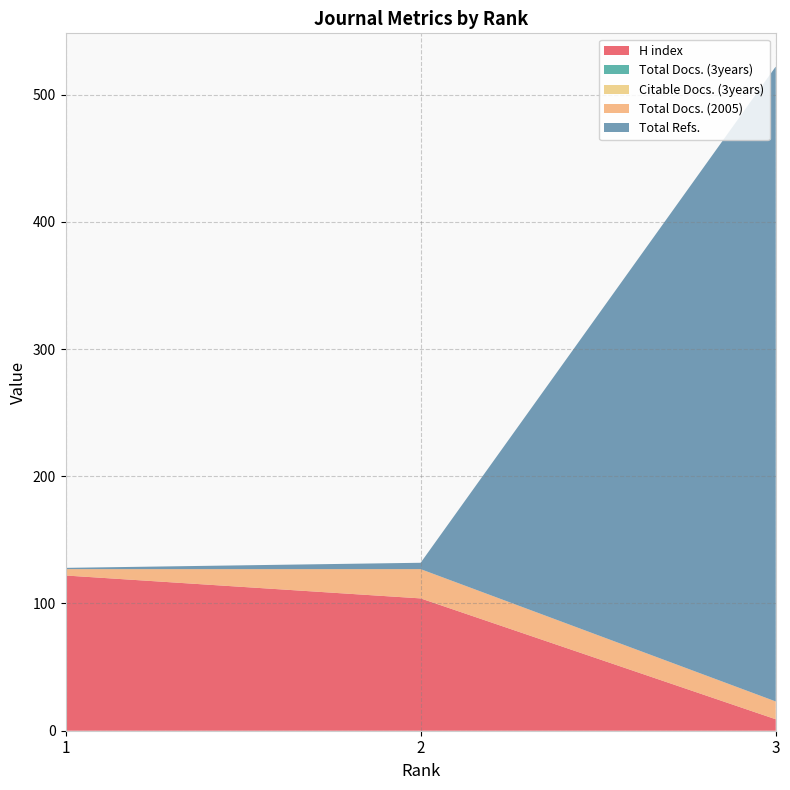

Reading left to right, extract all data points from this chart.

H index: 1=122	2=104	3=9
Total Docs. (3years): 1=0	2=0	3=0
Citable Docs. (3years): 1=0	2=0	3=0
Total Docs. (2005): 1=5	2=23	3=14
Total Refs.: 1=1	2=5	3=499